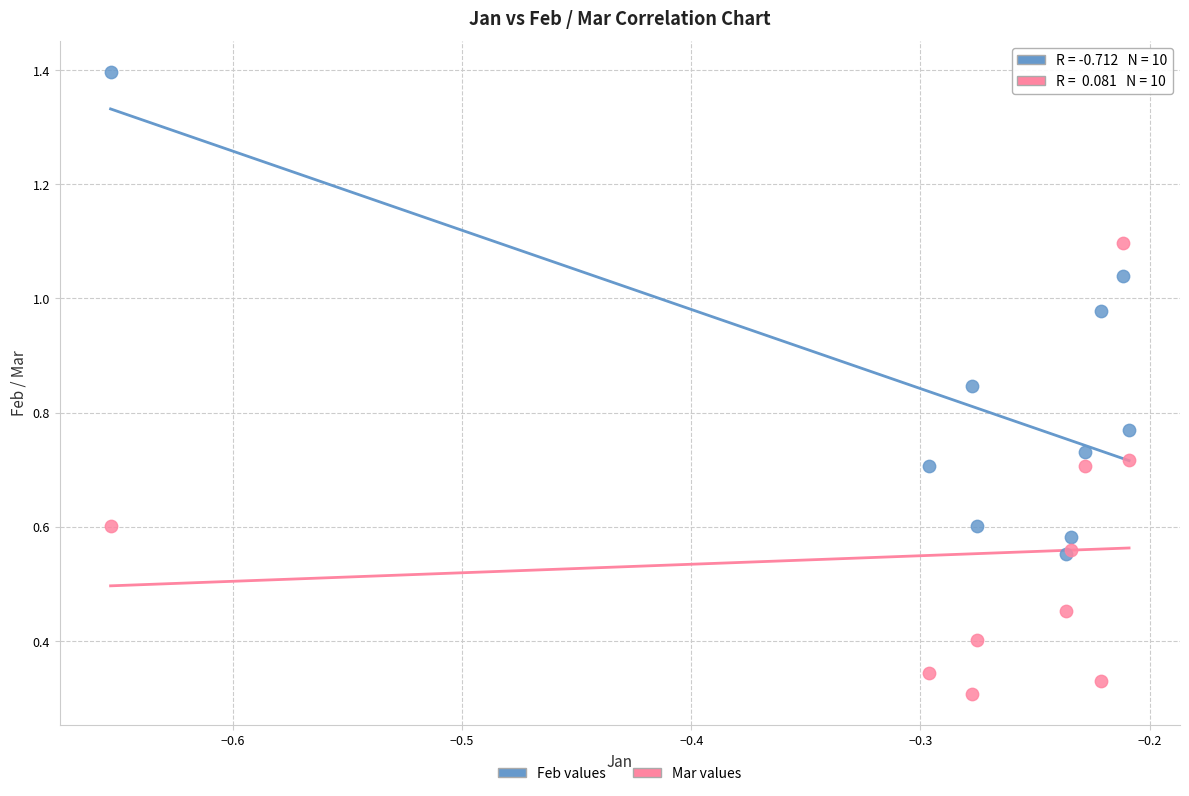

Which series reaches the maximum Y coordinate?

Feb values